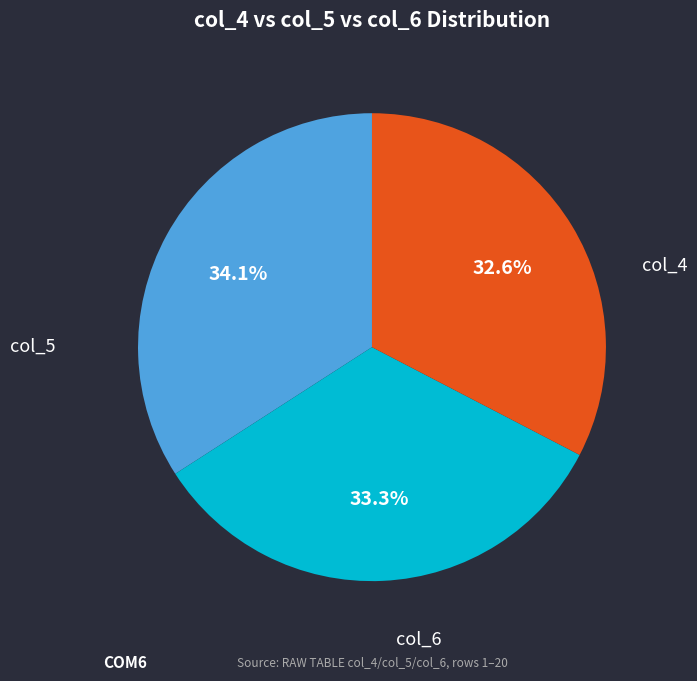

Is there a majority slice in this chart?

No